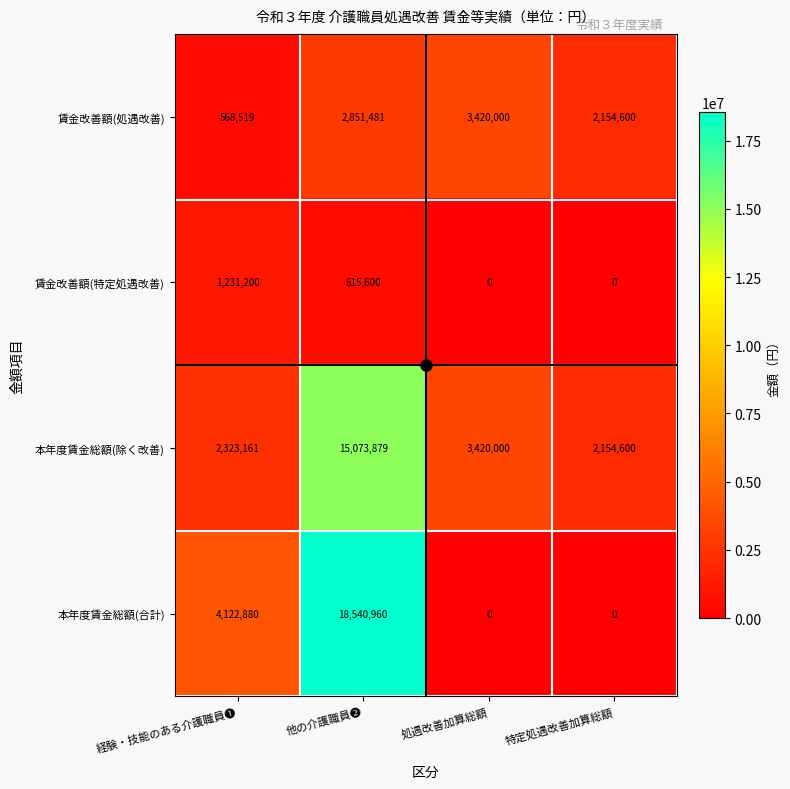

What value does the 本年度賃金総額(除く改善) series have at 処遇改善加算総額?

3420000